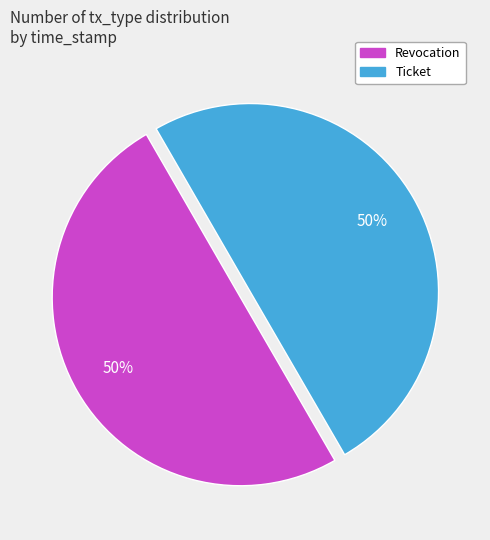

What percentage is the Ticket slice, to the nearest percent?

50%